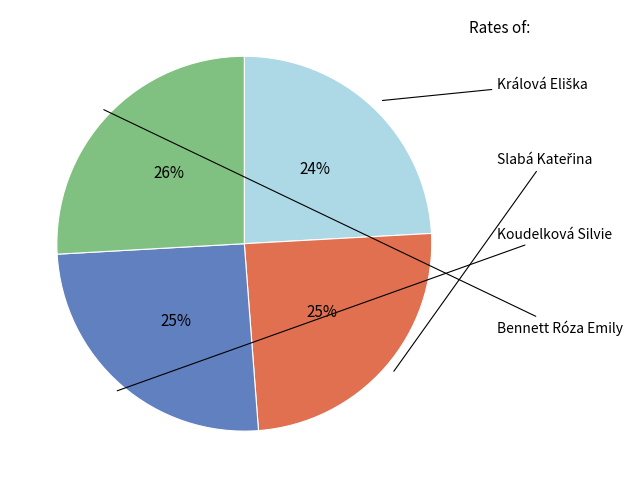

To the nearest percent, what is the difference between the largest and smallest slice percentages?

2%